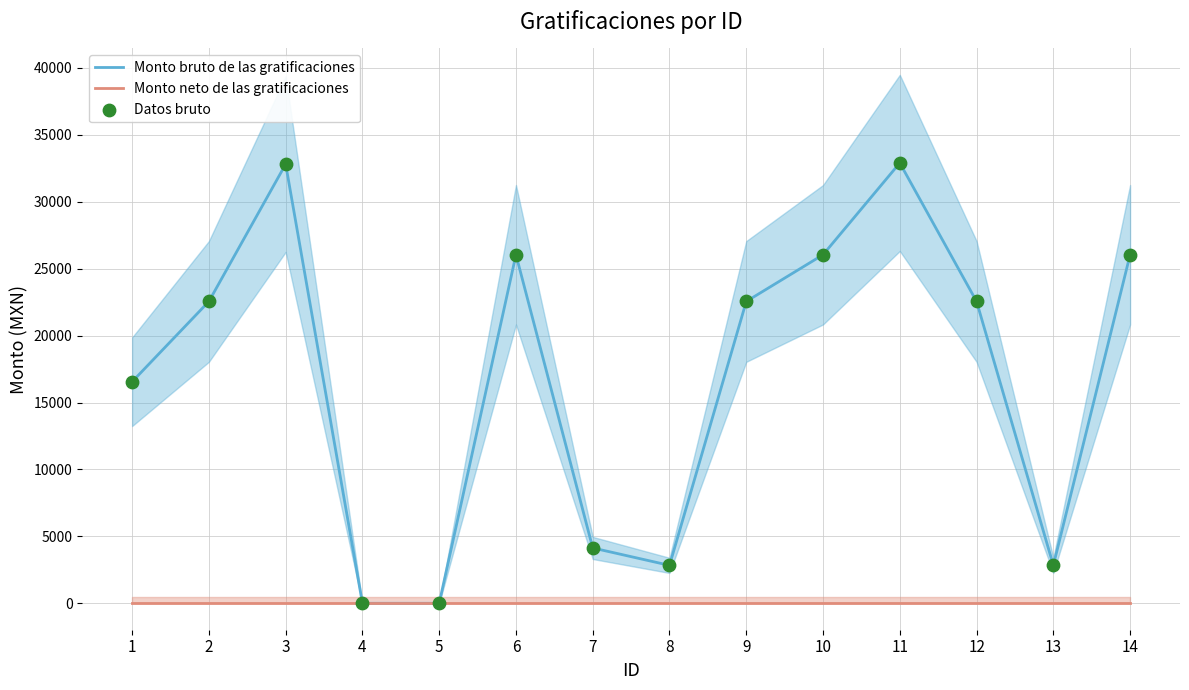

Which series contains the highest Y value?

Monto bruto de las gratificaciones